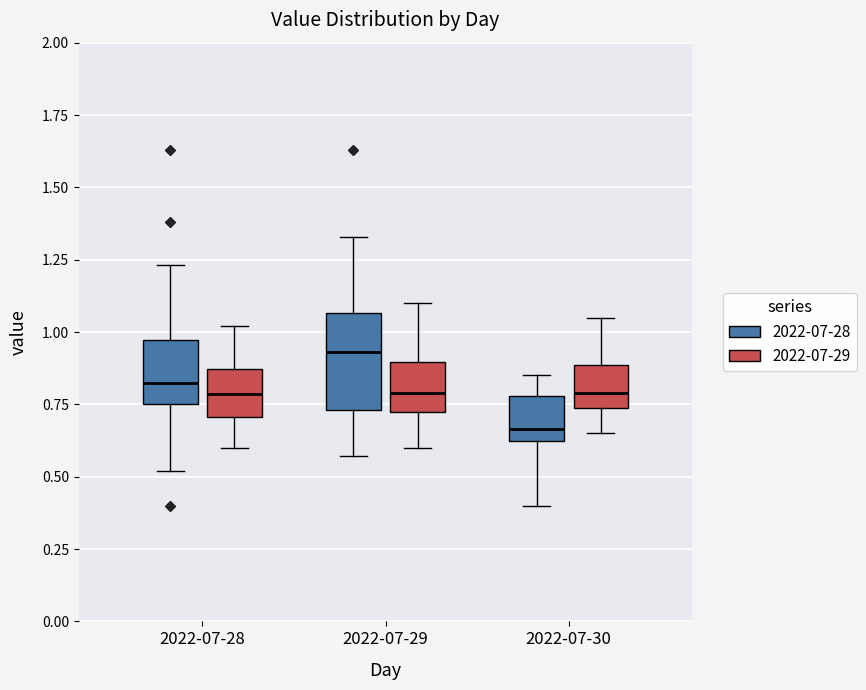

Where is the lower edge of the box for 2022-07-30 (2022-07-29) on the y-axis? The values are not printed on the chart, so give them approximately, as read against the axis.

0.75